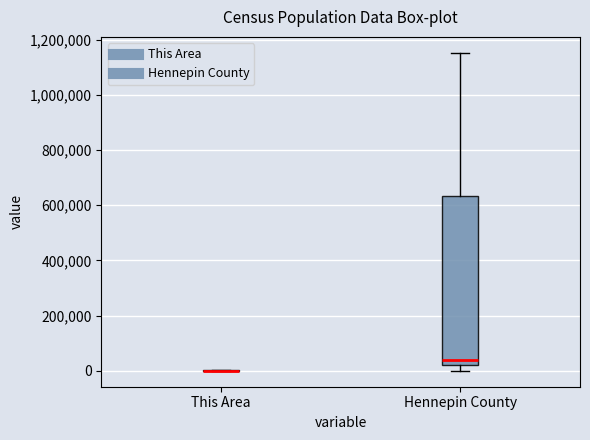

Which box is the tallest, from its lower edge to its upper edge?

Hennepin County